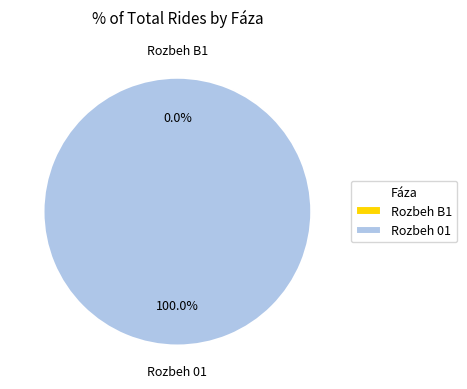

What is the smallest slice in the pie chart?

Rozbeh B1